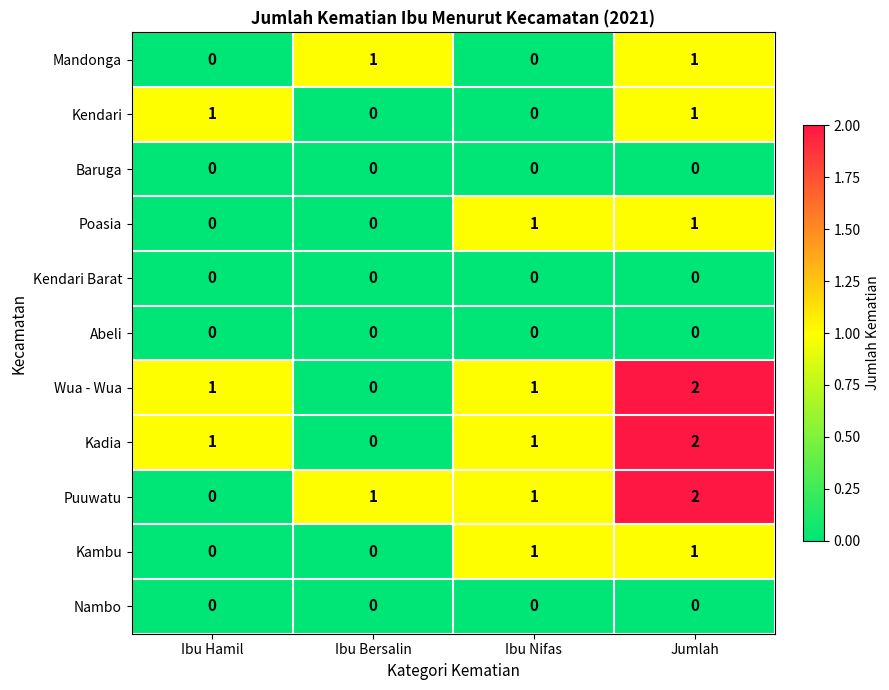

At which category is the sum across all series the highest?

Jumlah